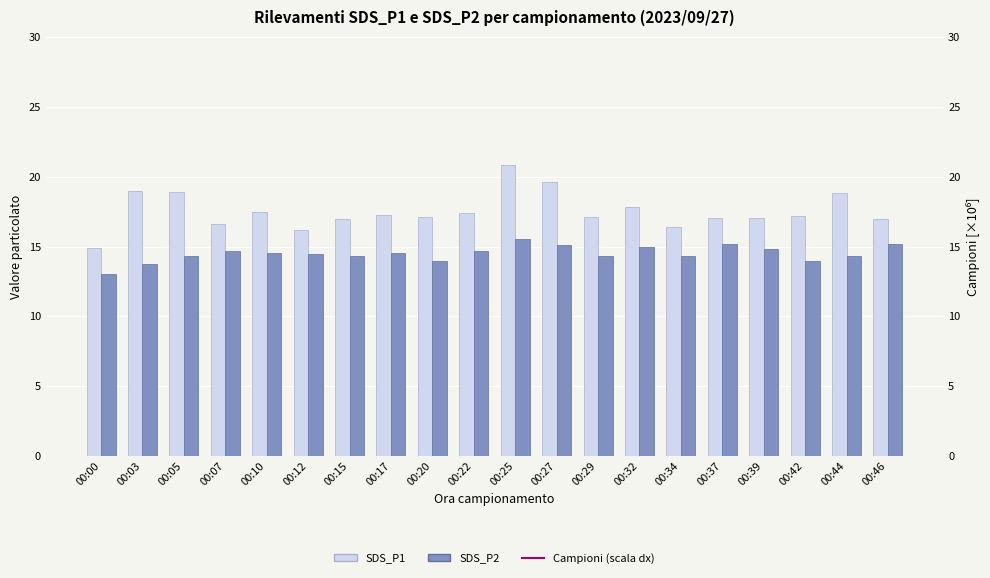

Which series changed the most between 00:17 and 00:20?

SDS_P2